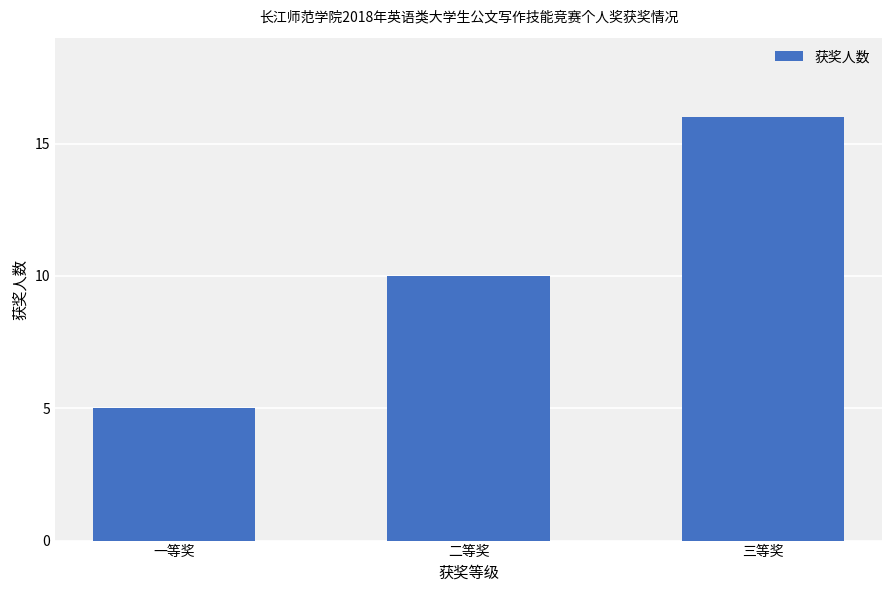

The chart shows a value of 17 at 二等奖. True or false?

False